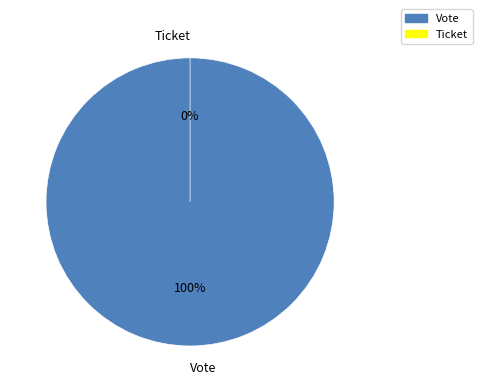

True or false: Vote accounts for 100% of the total.

True